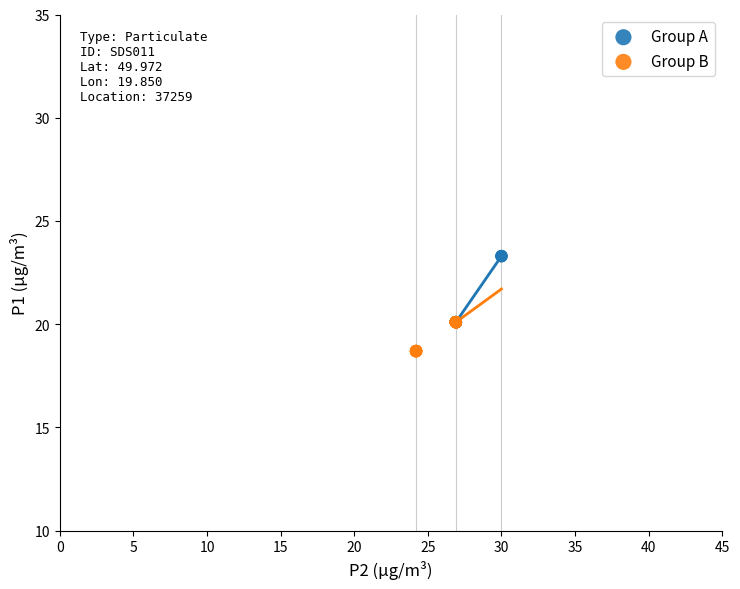

Which series has the largest Y range (max minus min)?

Group A